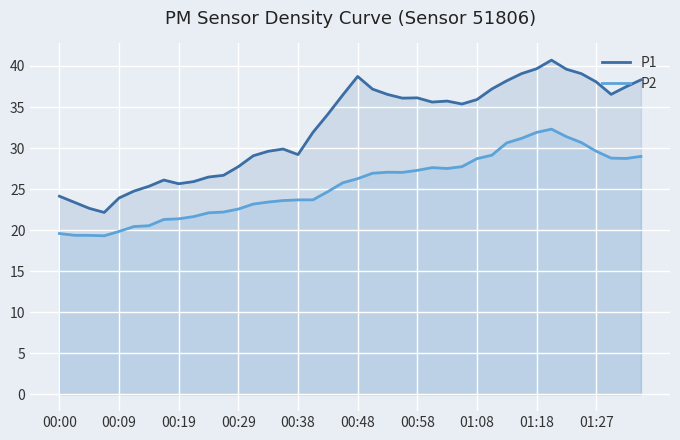

What is the difference between the maximum and minimum values in the P1 series?

18.5